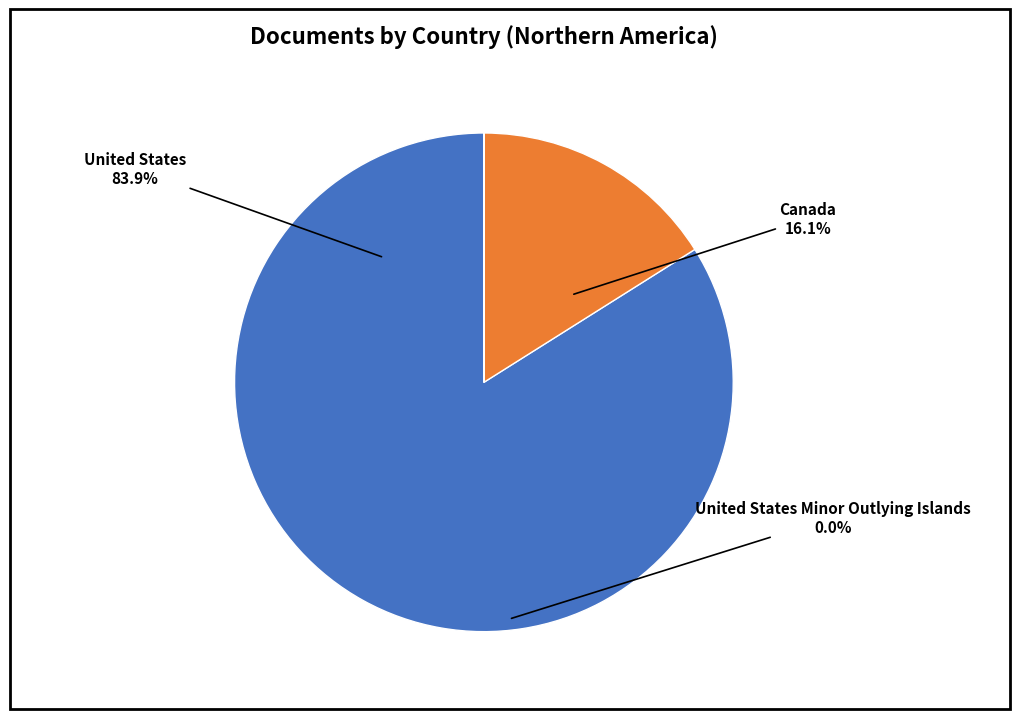

Which has a higher value, United States or Canada?

United States